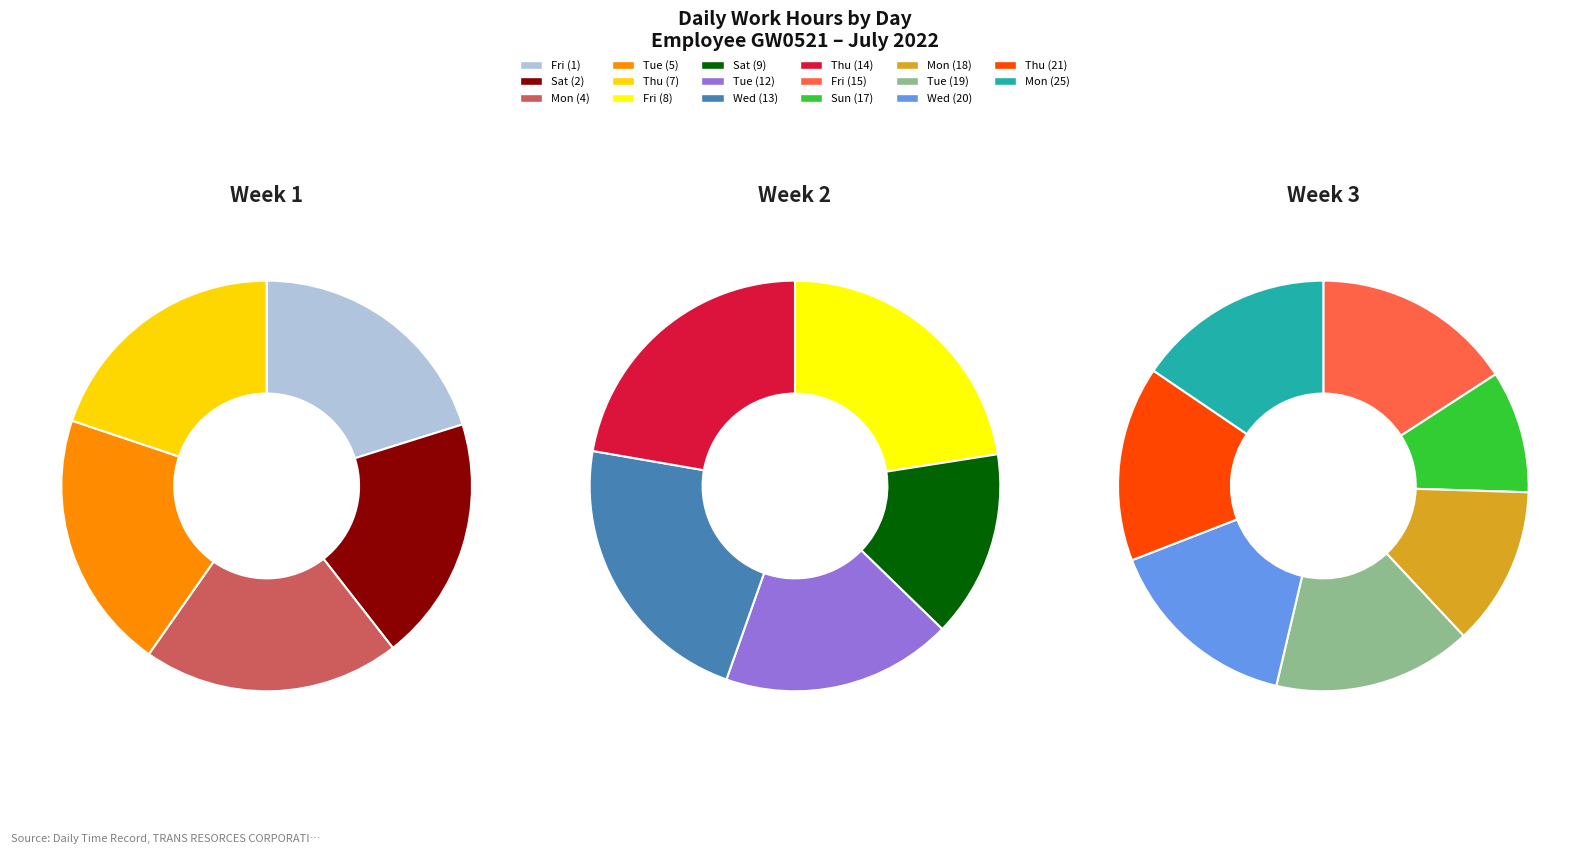

What is the ratio of the value at Mon (4) to the value at Tue (5)?

1.0